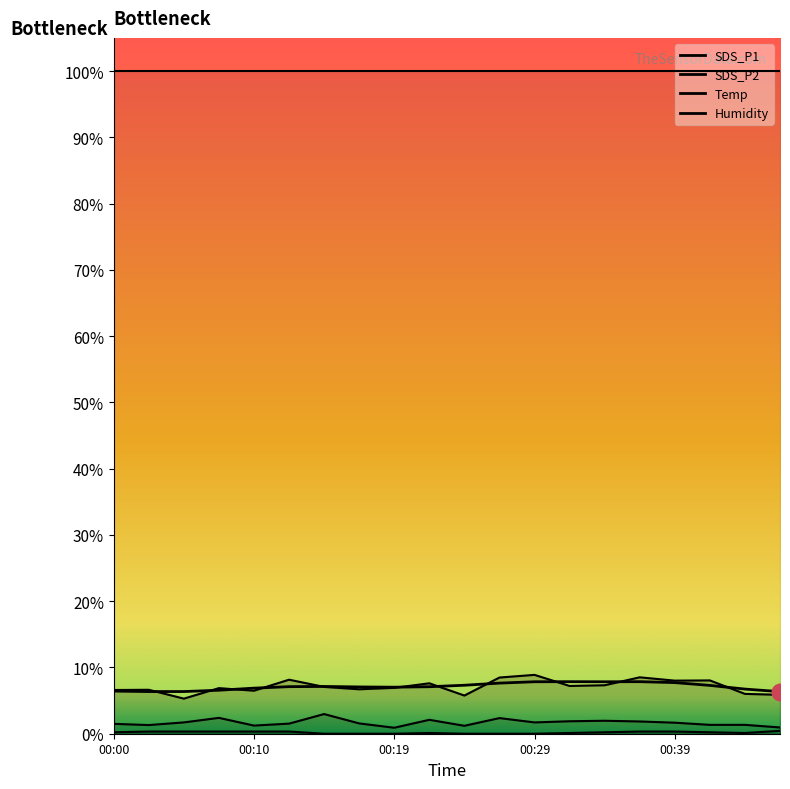

In SDS_P2, how many points are higher than both neighbors (excluding endpoints)?

5